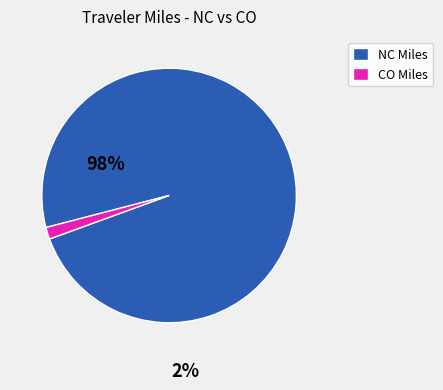

Is there any slice that represents more than half of the pie?

Yes